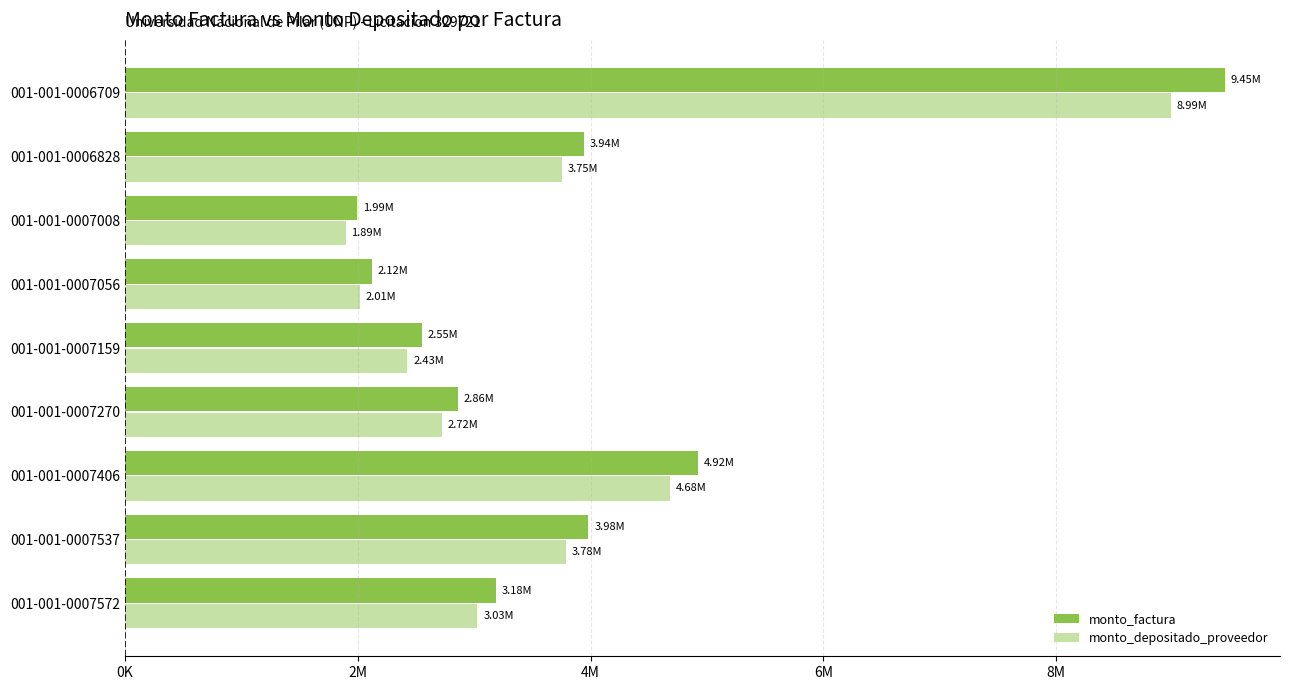

At which label is monto_depositado_proveedor closest to 5440567?

001-001-0007406